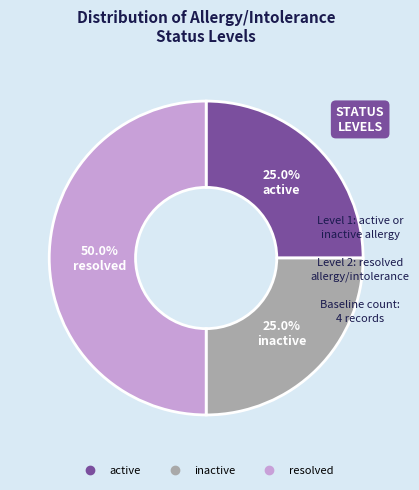

What is the ratio of the value at active to the value at resolved?

0.5